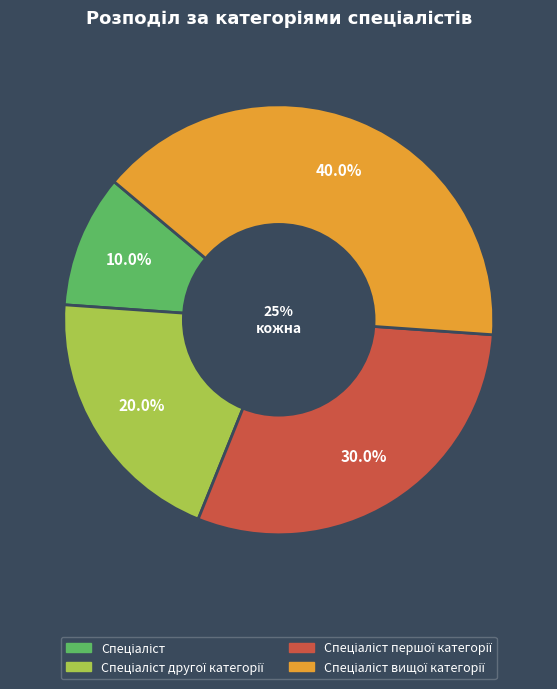

How many slices are in this pie chart?

4